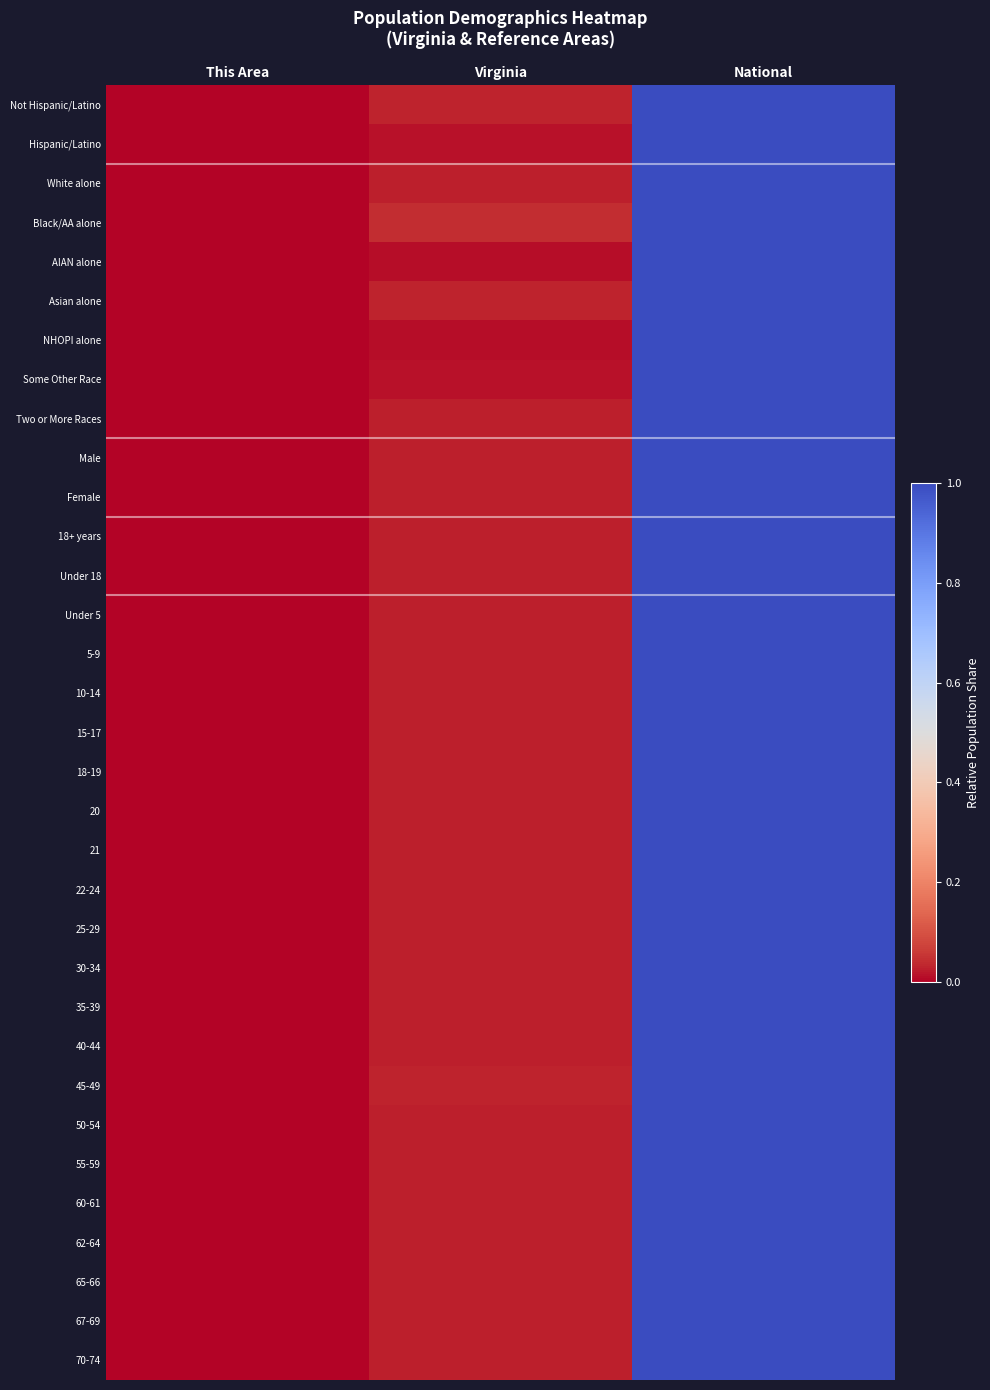

At Virginia, list the series in order from largest to smallest.

Black/AA alone, Asian alone, Not Hispanic/Latino, 45-49, 40-44, 35-39, 25-29, 22-24, 50-54, 21, 30-34, 62-64, 60-61, 18+ years, 55-59, 20, 65-66, Female, Two or More Races, Male, 67-69, 18-19, Under 5, 5-9, Under 18, 15-17, 70-74, 10-14, White alone, Some Other Race, Hispanic/Latino, NHOPI alone, AIAN alone